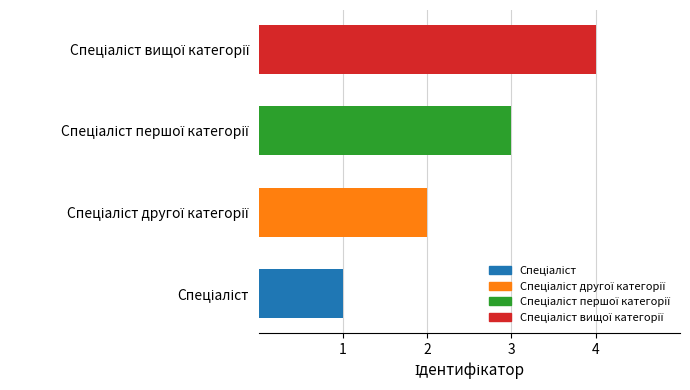

What is the difference between the maximum and minimum values?

3